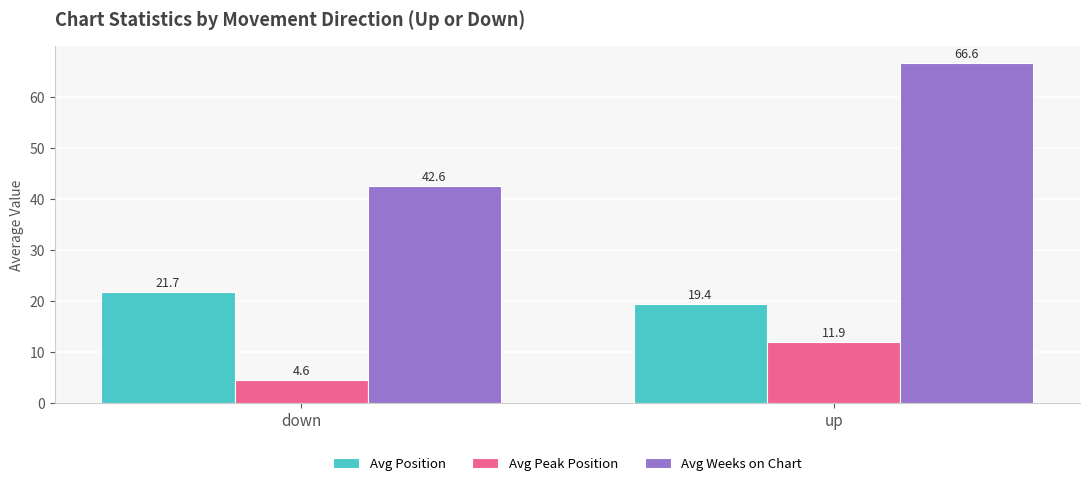

What is the label of the 1st bar from the right?

up